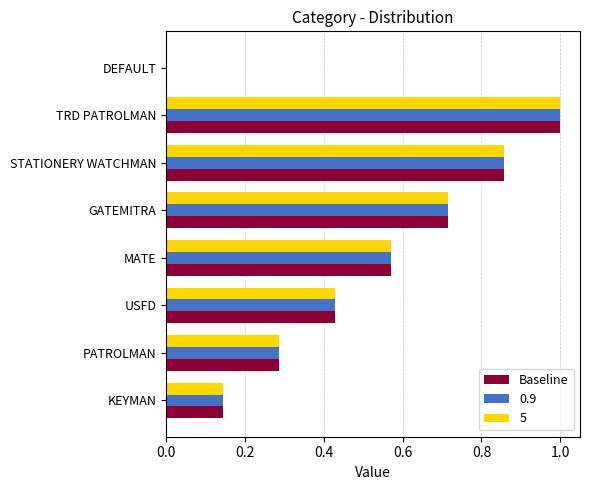

What is the sum of all 0.9 values?

4.0